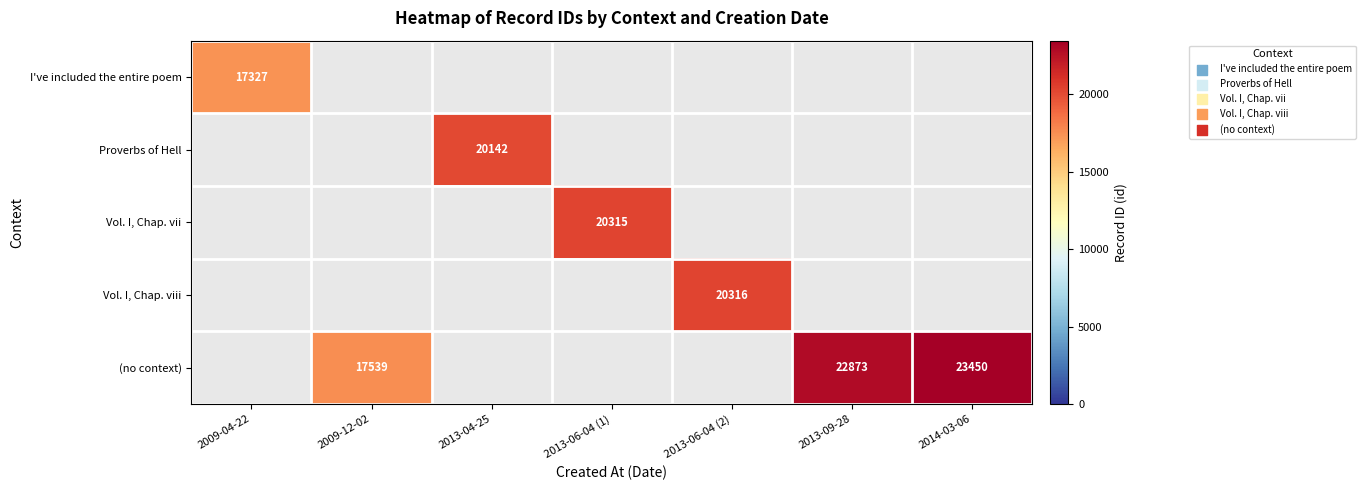

The Vol. I, Chap. viii series shows 20316 at 2013-06-04 (2). True or false?

True